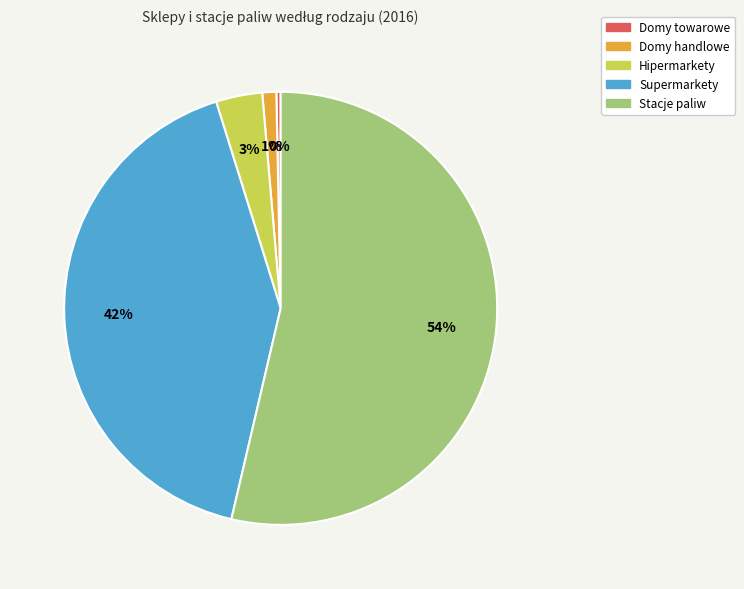

Between Stacje paliw and Domy towarowe, which is larger?

Stacje paliw